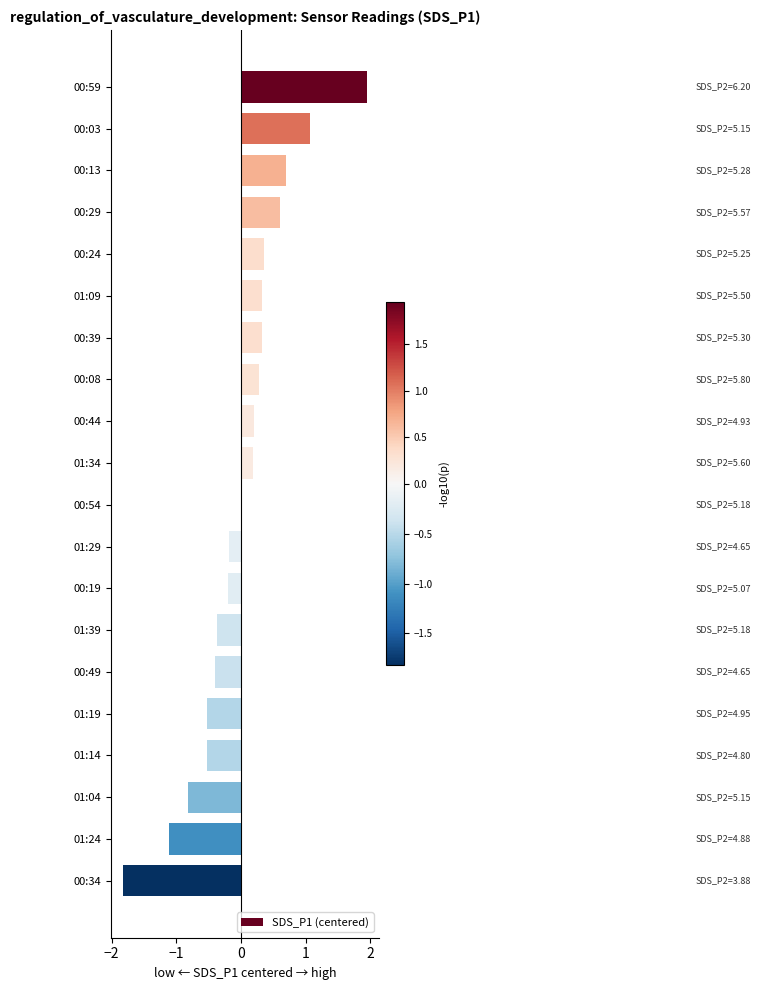

Between 01:24 and 00:44, which is larger?

00:44